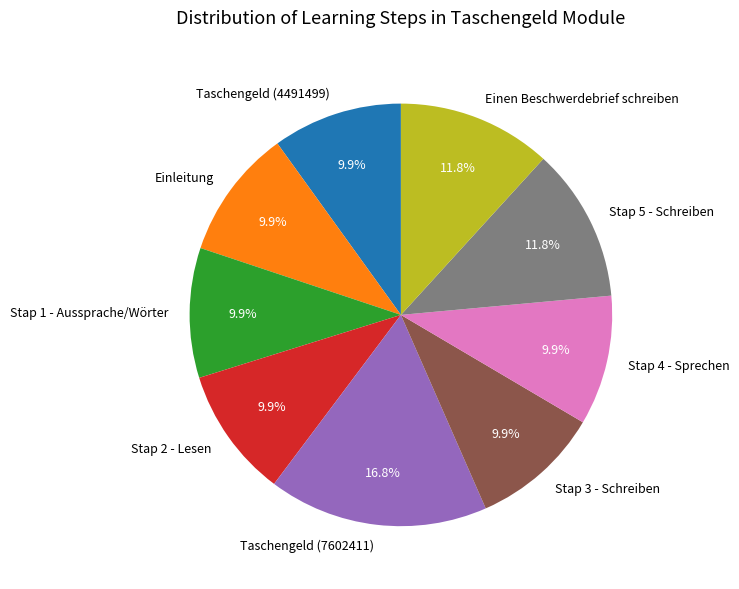

What is the ratio of the value at Taschengeld (7602411) to the value at Einen Beschwerdebrief schreiben?

1.4